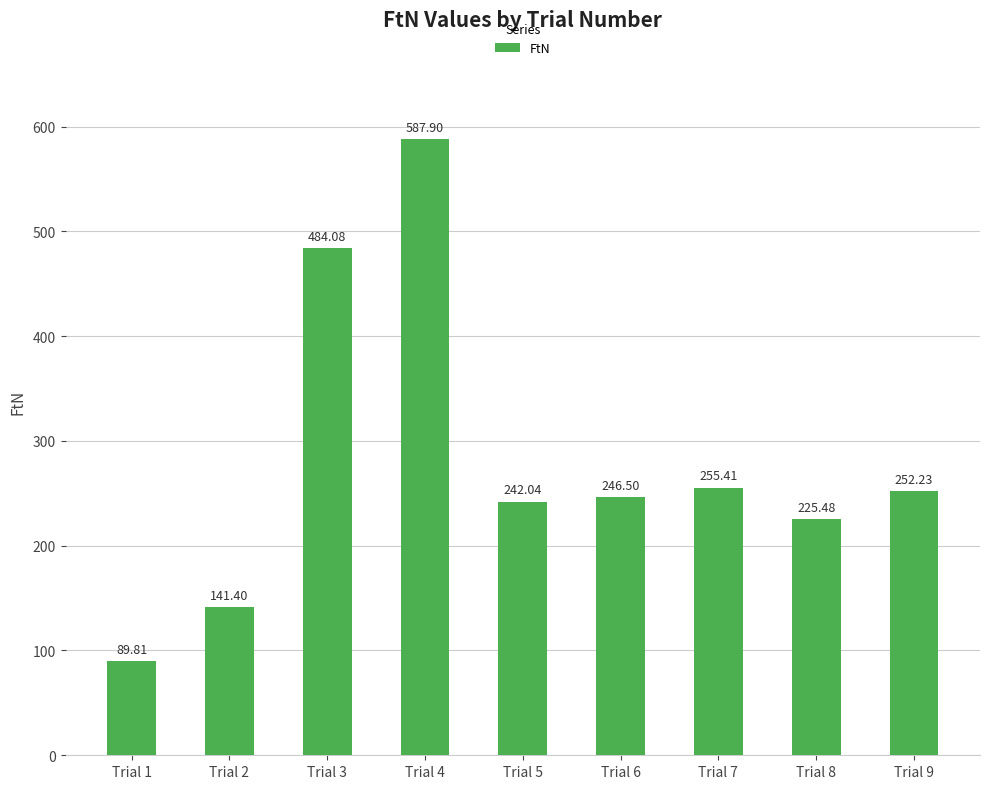

What is the difference between the second highest and minimum values?

394.3